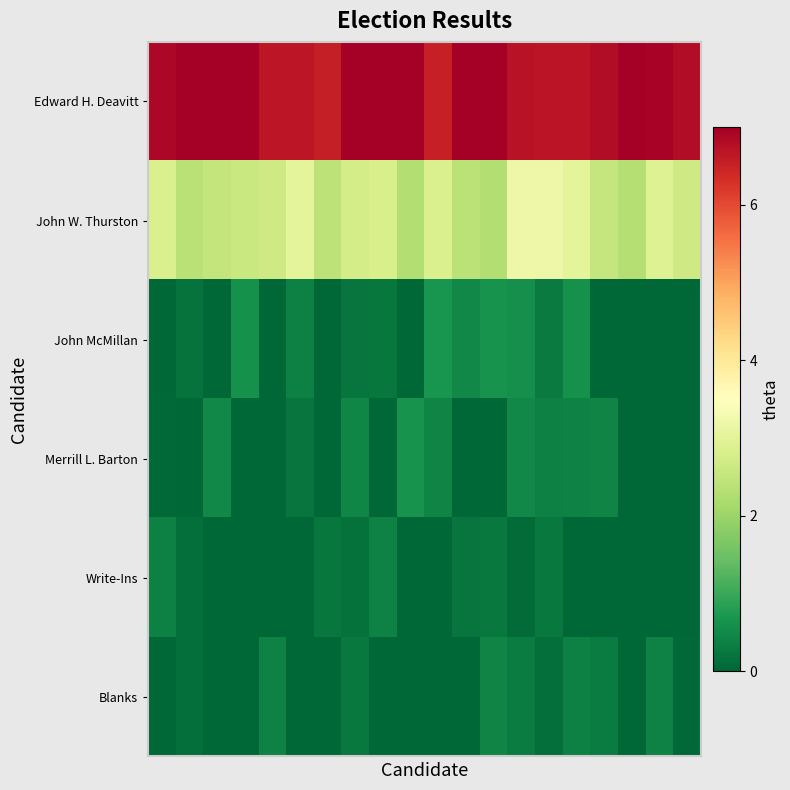

How many data points does each series have?

20